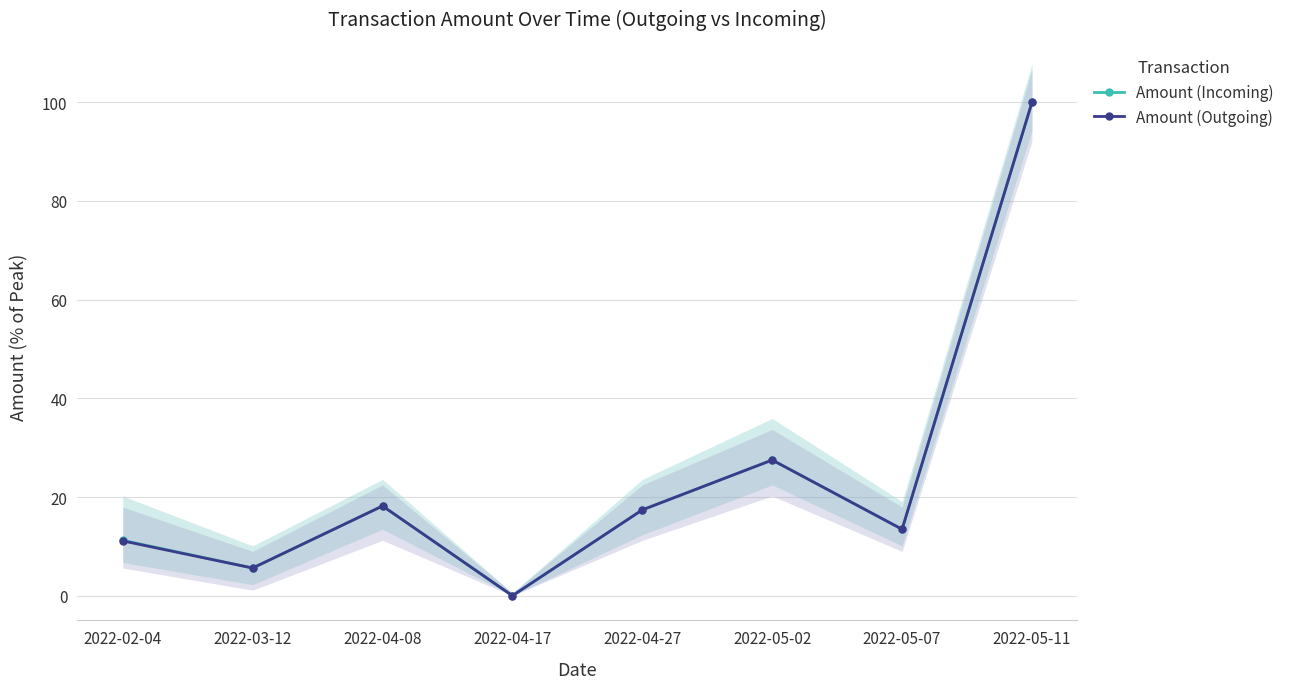

True or false: Amount (Incoming) and Amount (Outgoing) intersect in this chart.

False